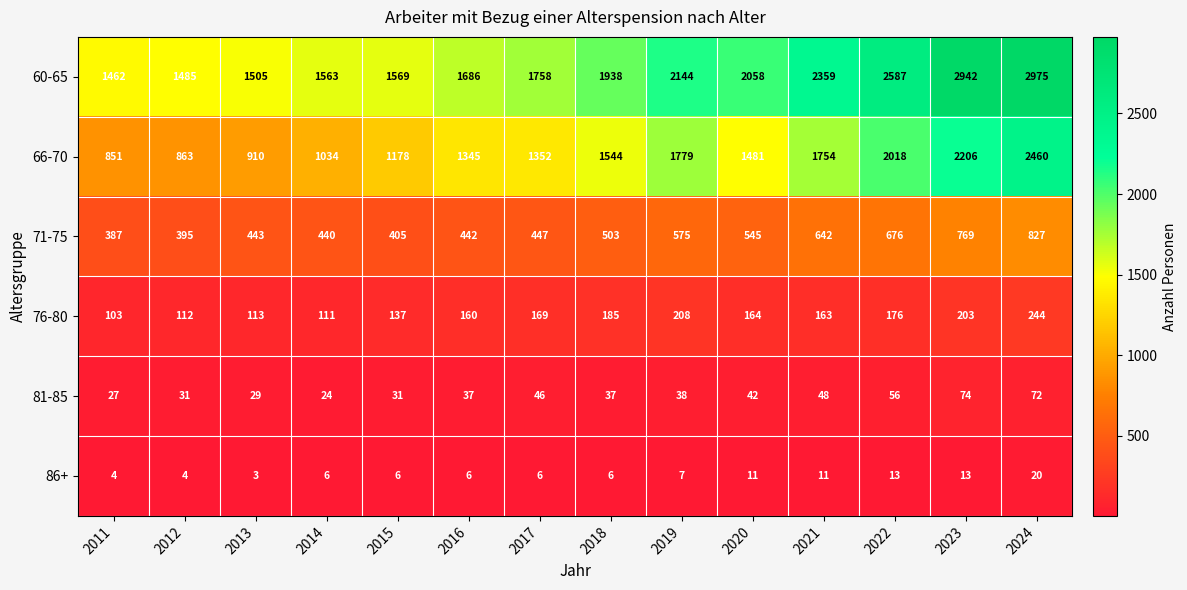

List the series in order of their peak value, lowest first.

86+, 81-85, 76-80, 71-75, 66-70, 60-65